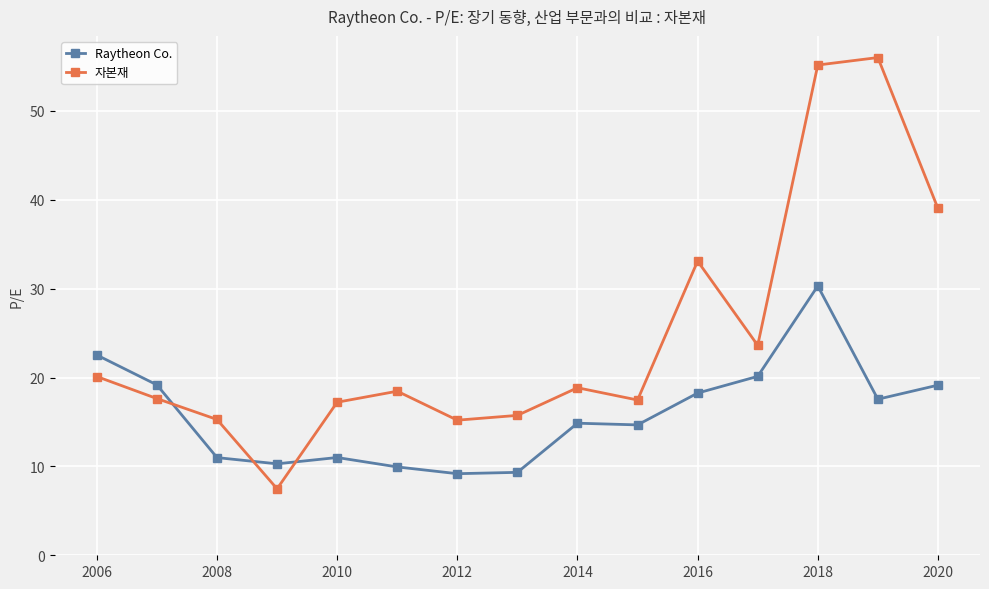

List the series in order of their peak value, lowest first.

Raytheon Co., 자본재